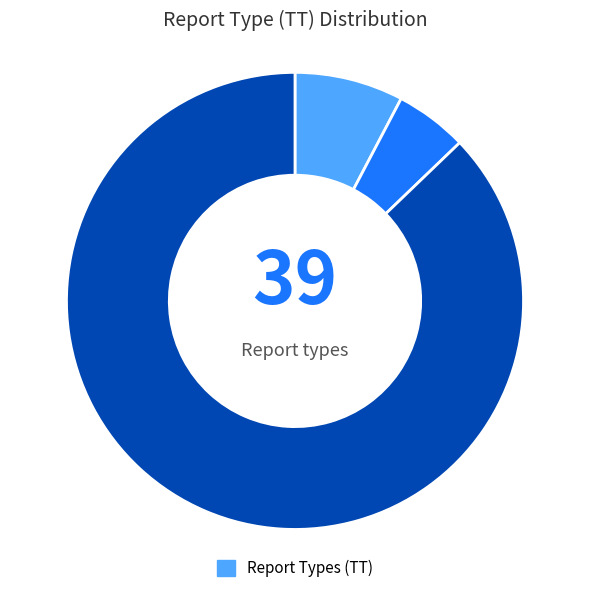

Is there a majority slice in this chart?

Yes